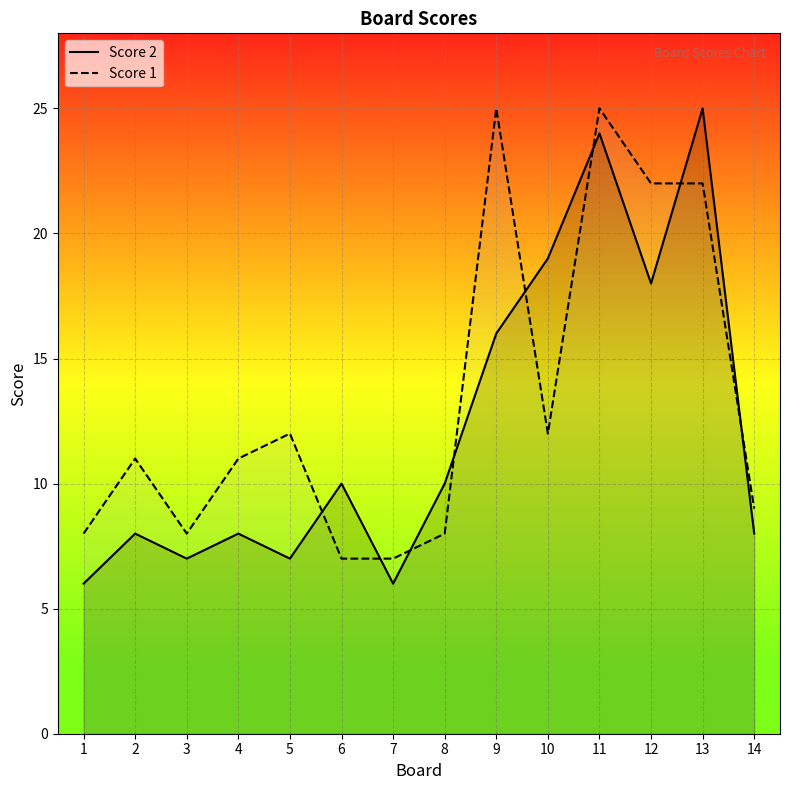

What is the difference between the Score 2 values at 10 and 4?

11